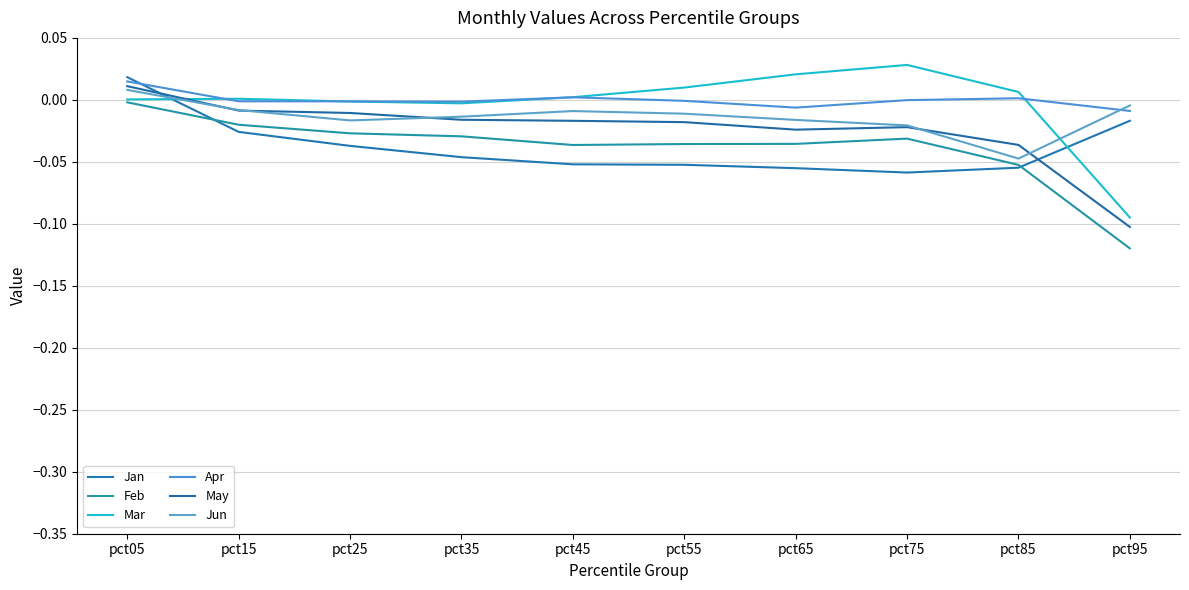

Does the chart have visible grid lines?

Yes